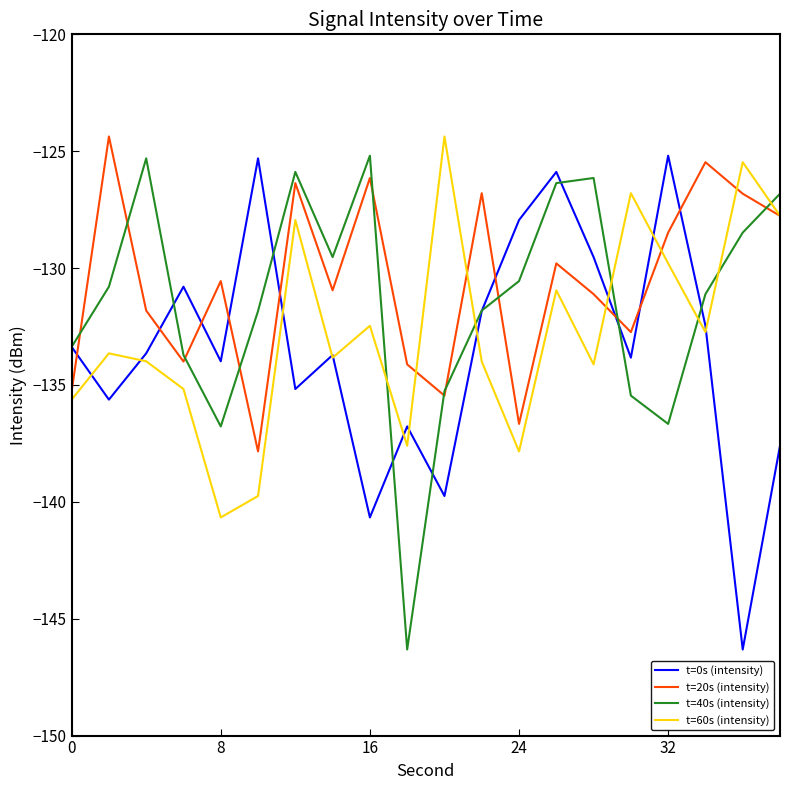

What is the minimum value for t=60s (intensity)?

-140.7